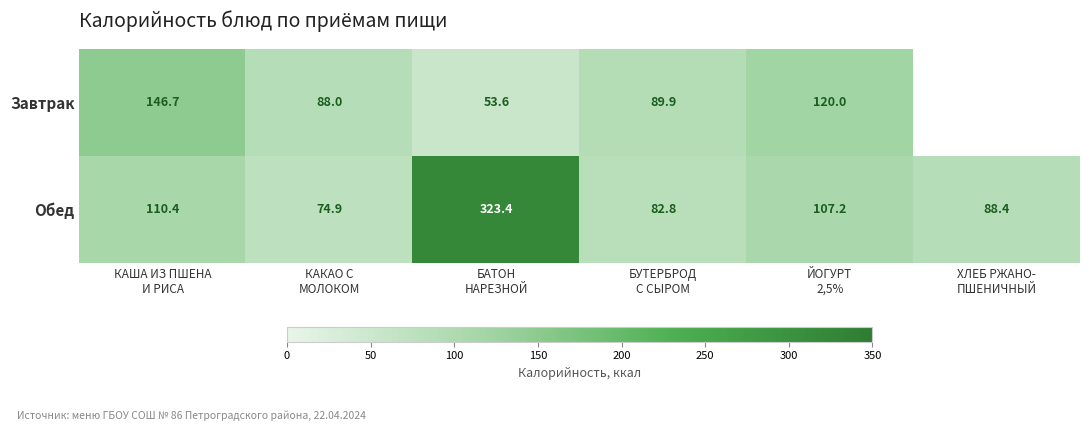

What is the difference between the maximum and minimum values in the Обед series?

248.5